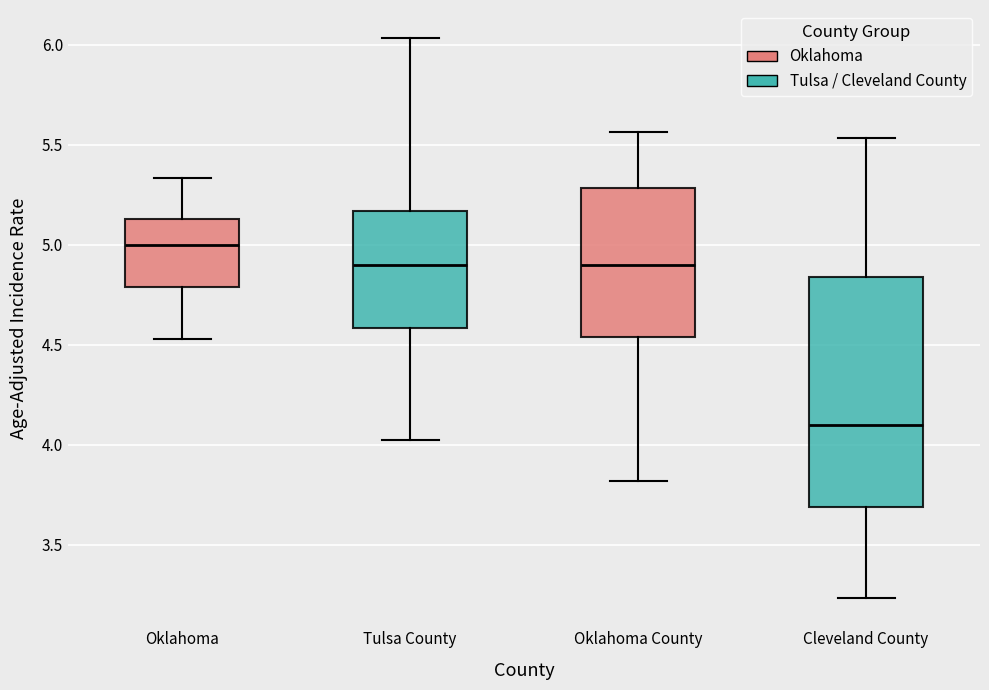

Where is the upper edge of the box for Tulsa County on the y-axis? The values are not printed on the chart, so give them approximately, as read against the axis.

5.15